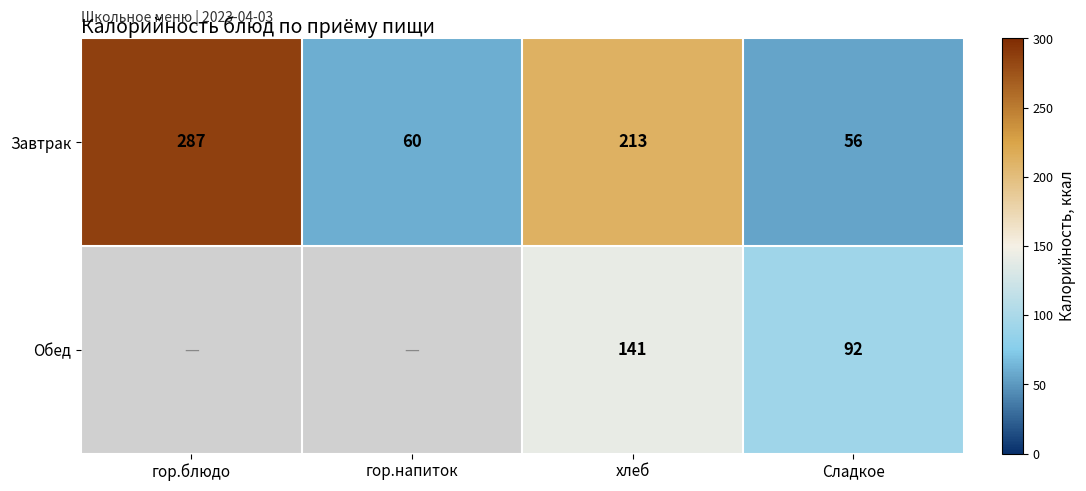

Count the number of data series in this chart.

2